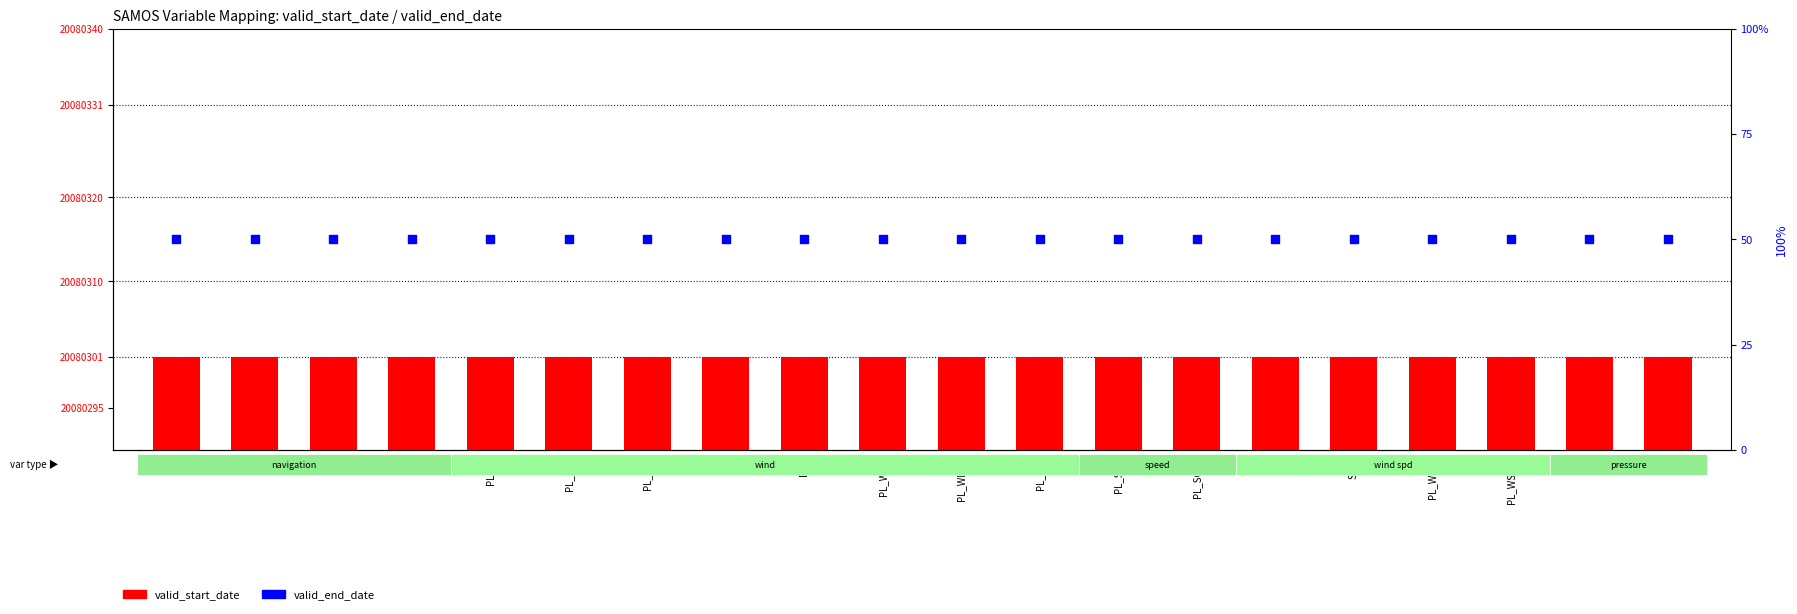

Which series has the widest spread of Y values?

valid_start_date